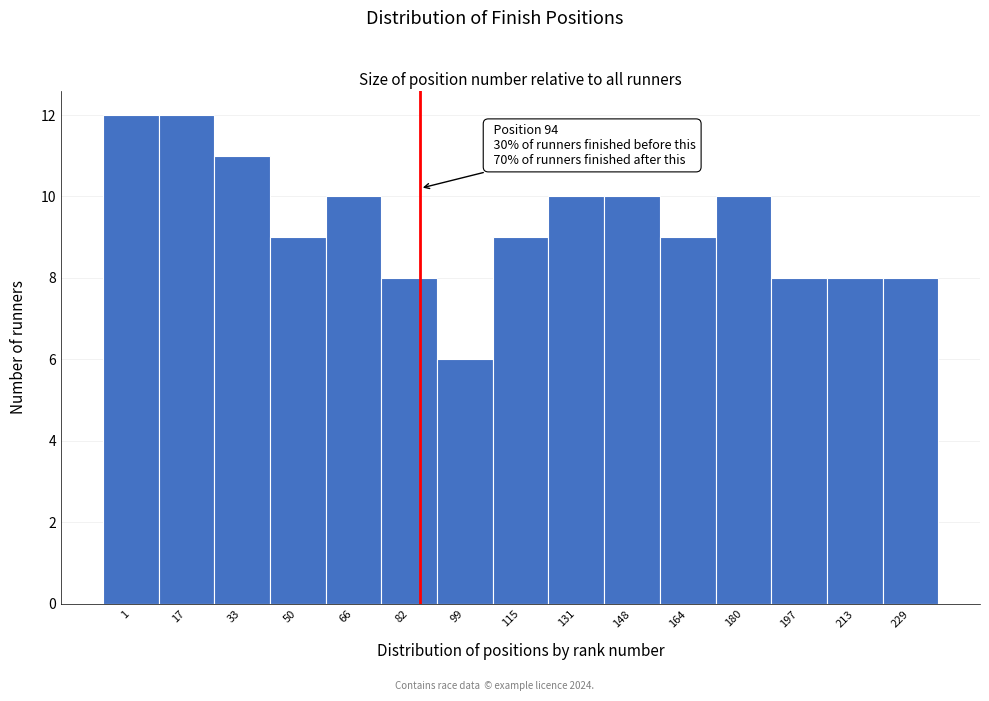

Reading left to right, list all the values displayed in this chart.

12	12	11	9	10	8	6	9	10	10	9	10	8	8	8